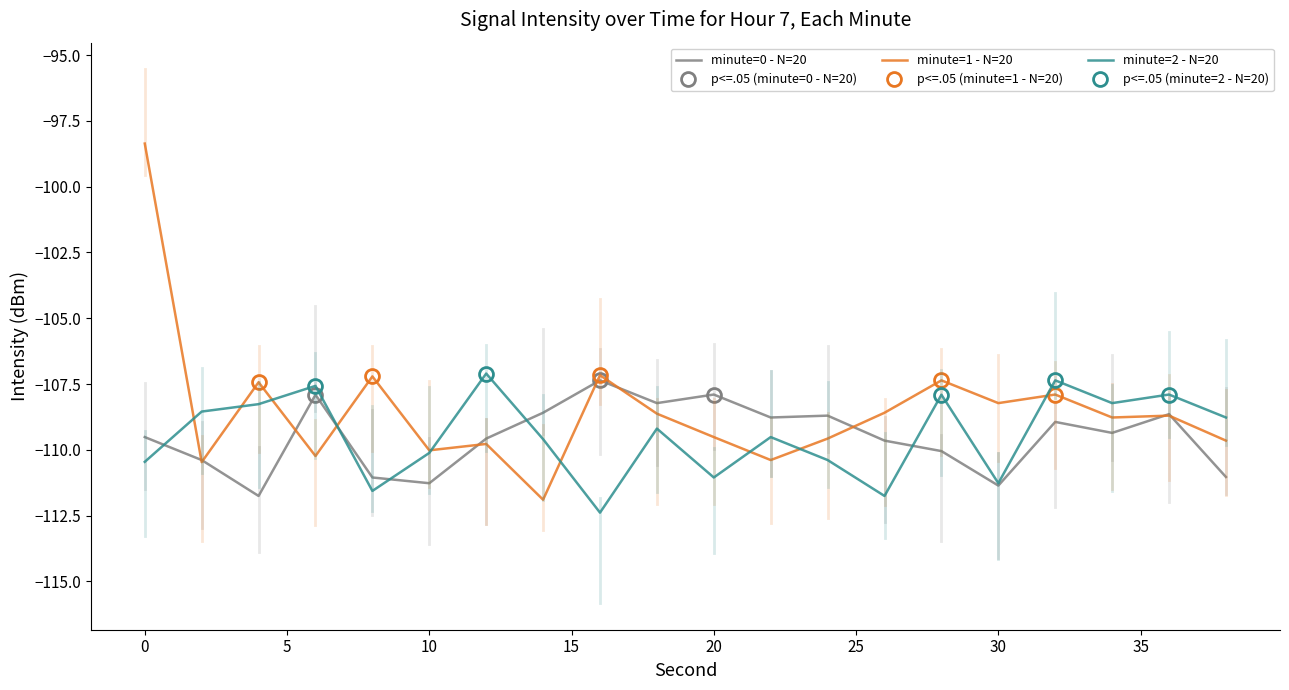

What is the value of the minute=0 - N=20 point at the 11th from the left?

-107.9